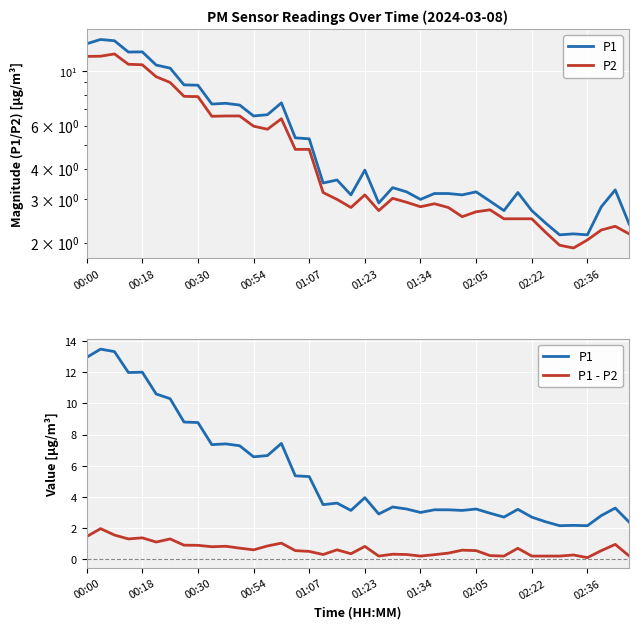

At how many categories does at least one series exceed 12?

3